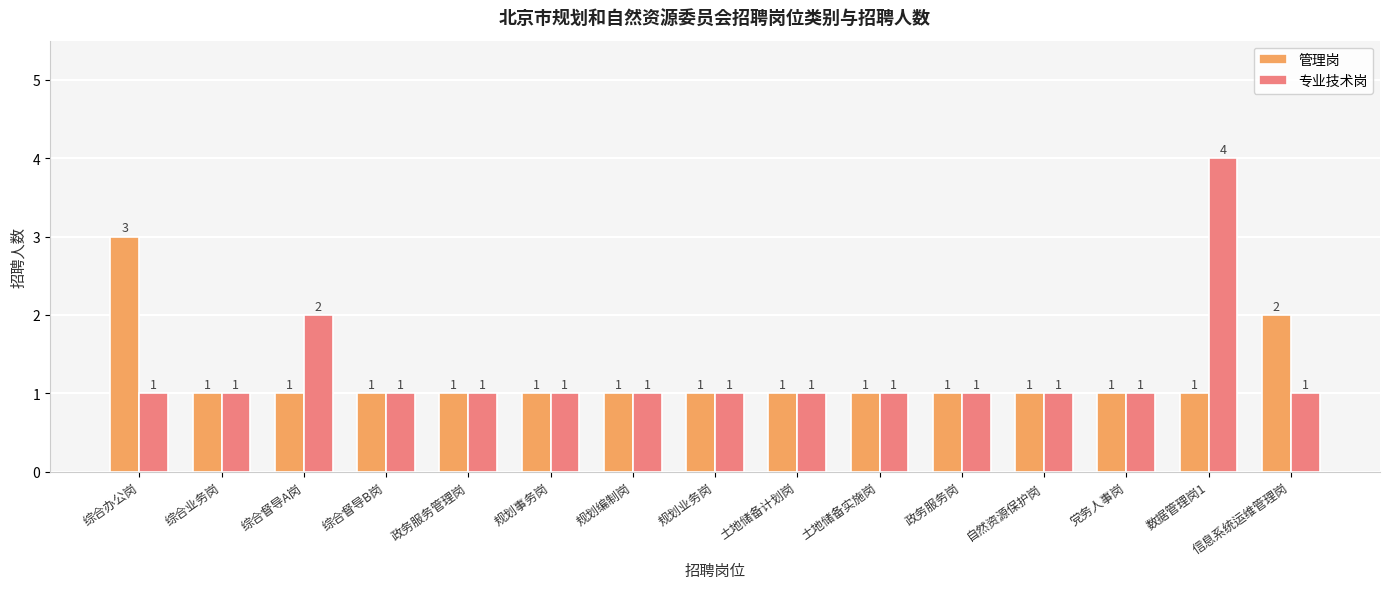

What is the minimum value shown in the chart?

1